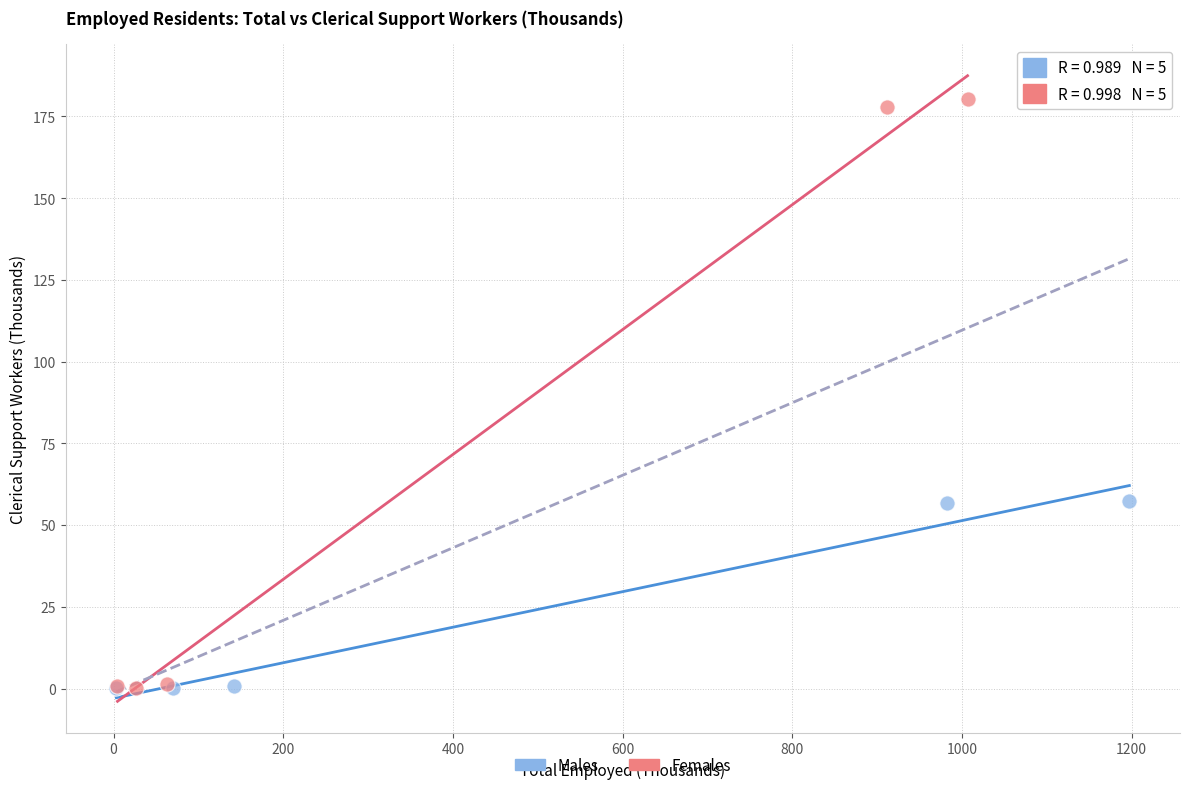

Which series reaches the maximum Y coordinate?

Females